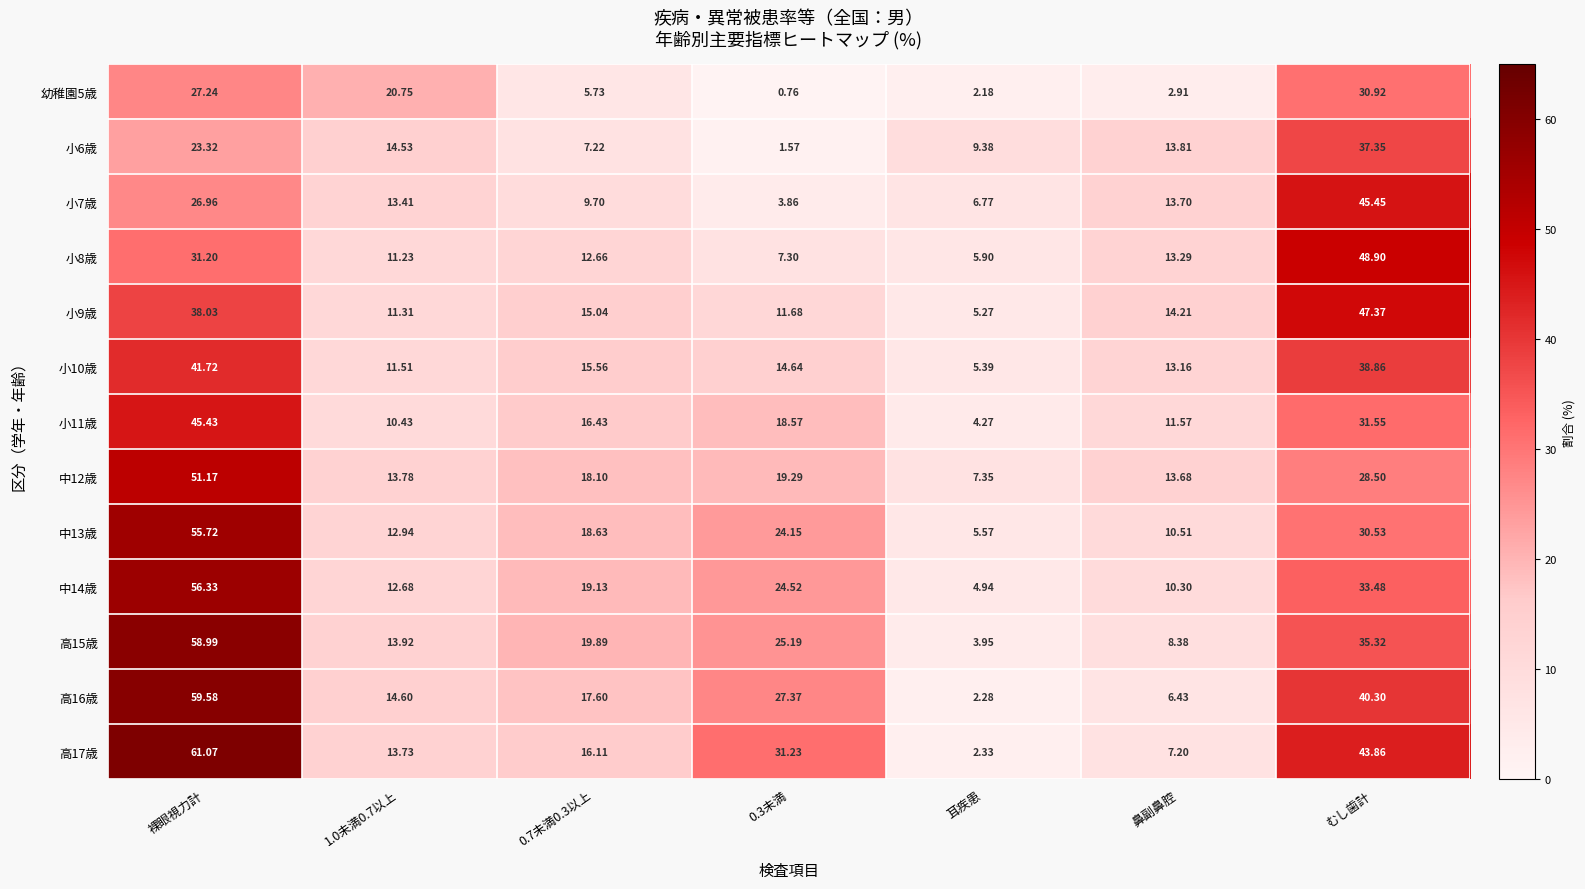

At which category is the sum across all series the highest?

裸眼視力計